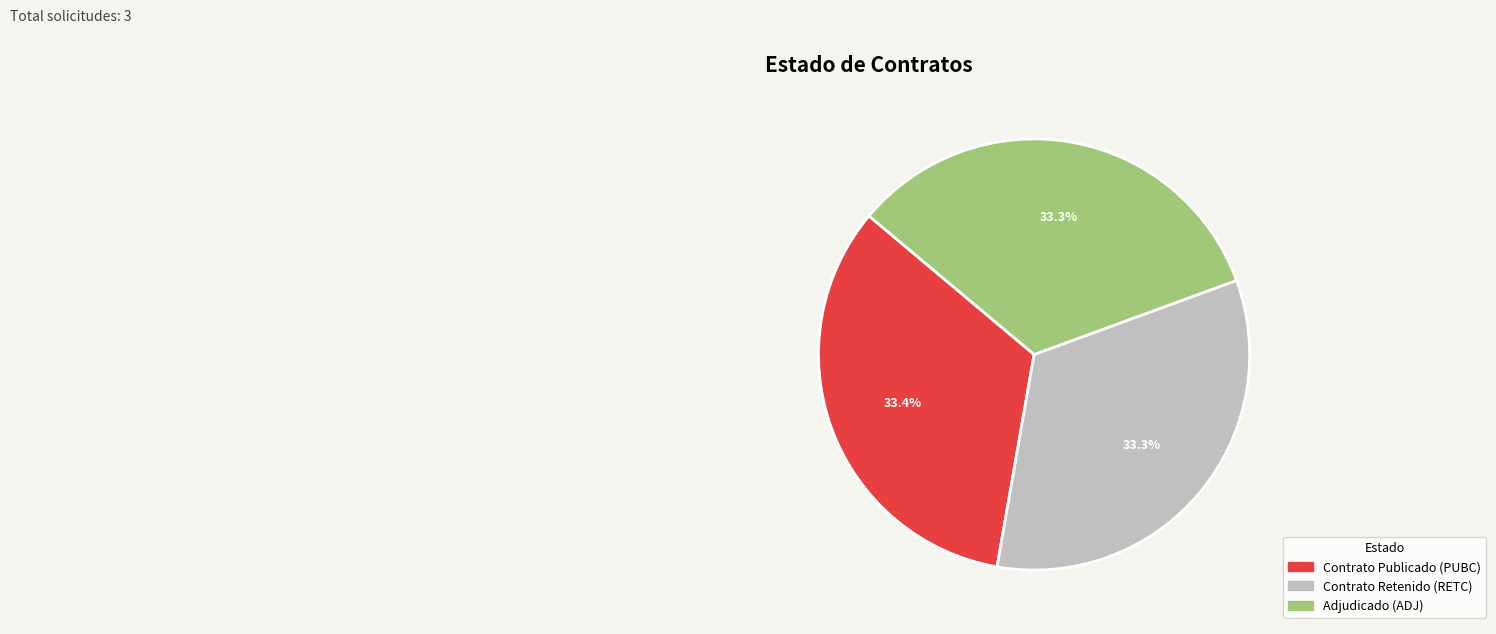

Is there any slice that represents more than half of the pie?

No